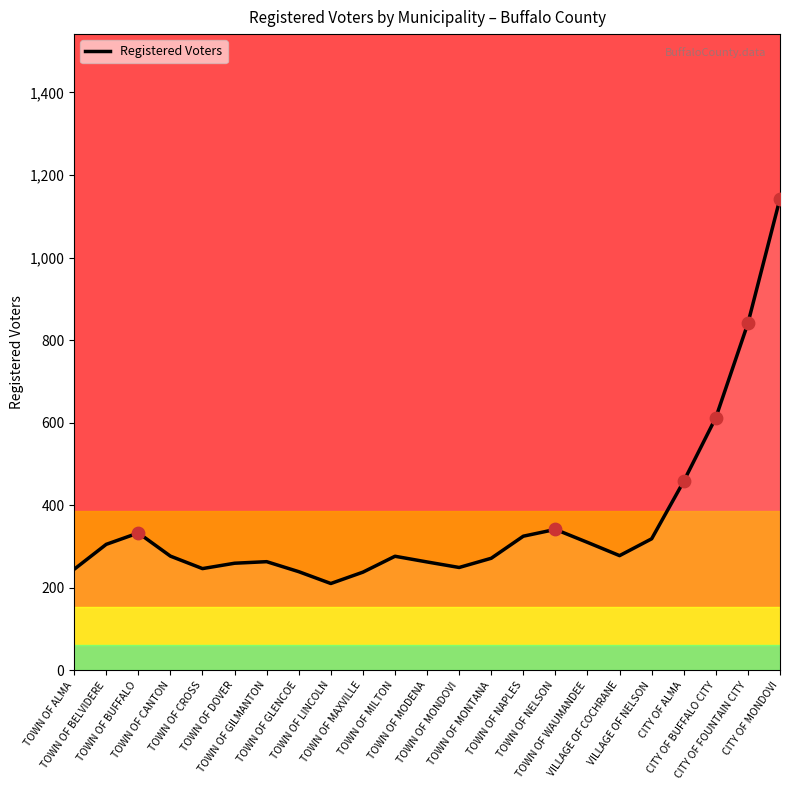

What is the difference between the maximum and minimum values?

932.5